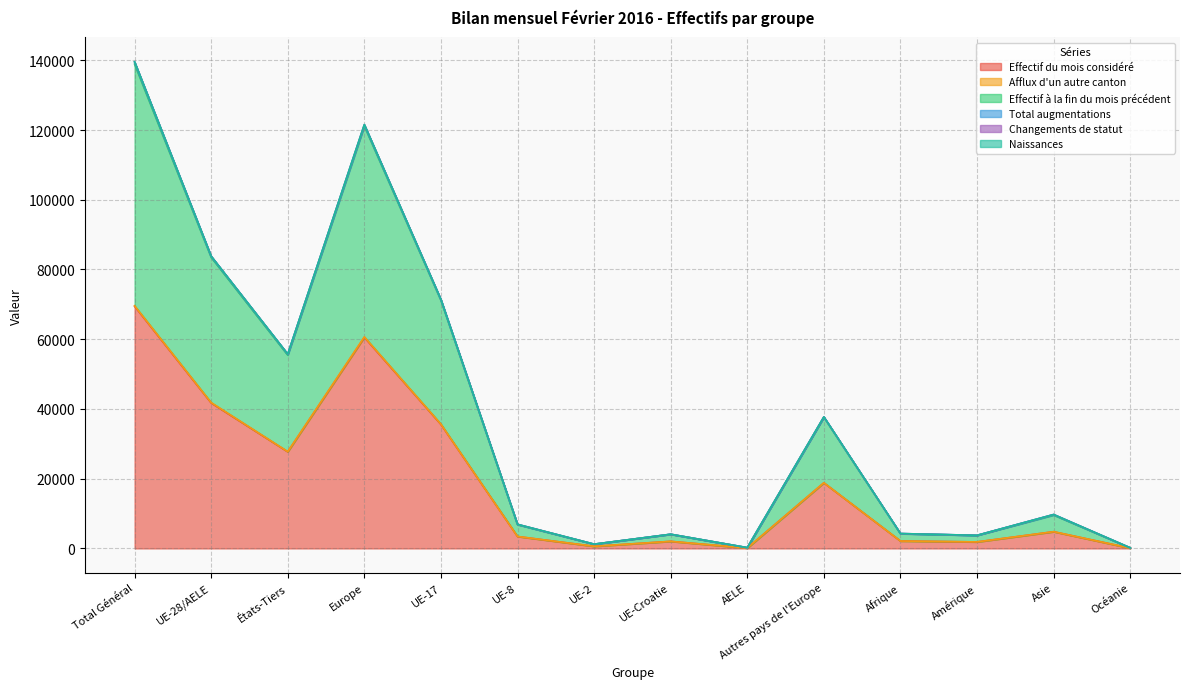

At which label does Effectif du mois considéré reach its peak?

Total Général